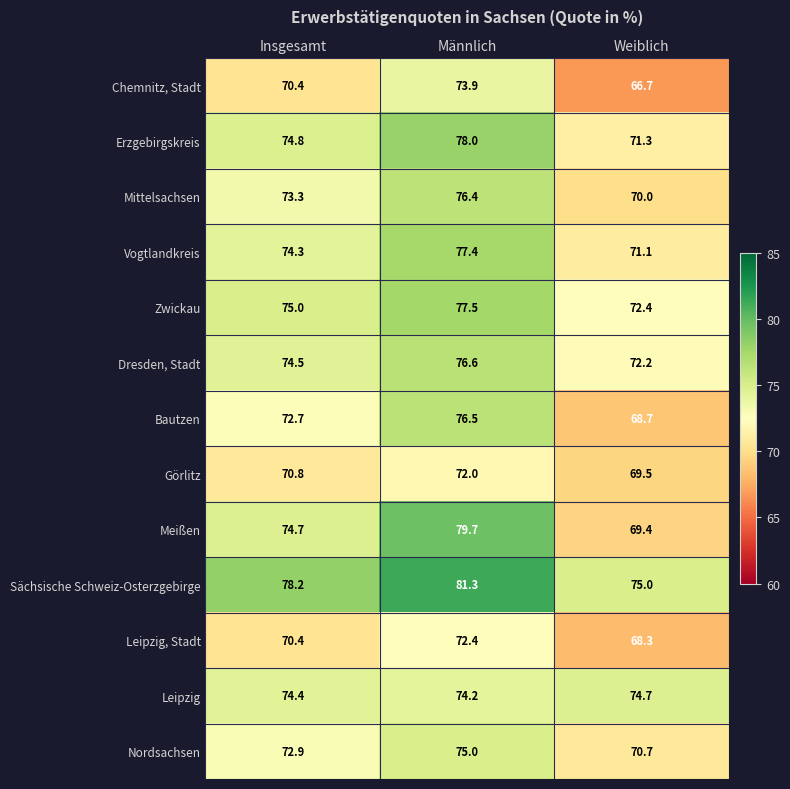

List the series in order of their peak value, highest first.

Sächsische Schweiz-Osterzgebirge, Meißen, Erzgebirgskreis, Zwickau, Vogtlandkreis, Dresden, Stadt, Bautzen, Mittelsachsen, Nordsachsen, Leipzig, Chemnitz, Stadt, Leipzig, Stadt, Görlitz